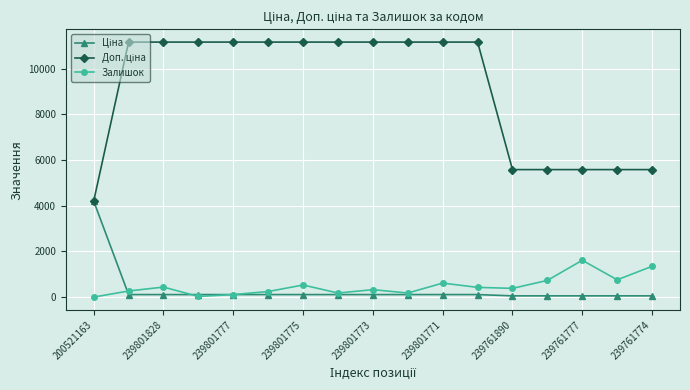

At how many categories does at least one series exceed 8597?

11